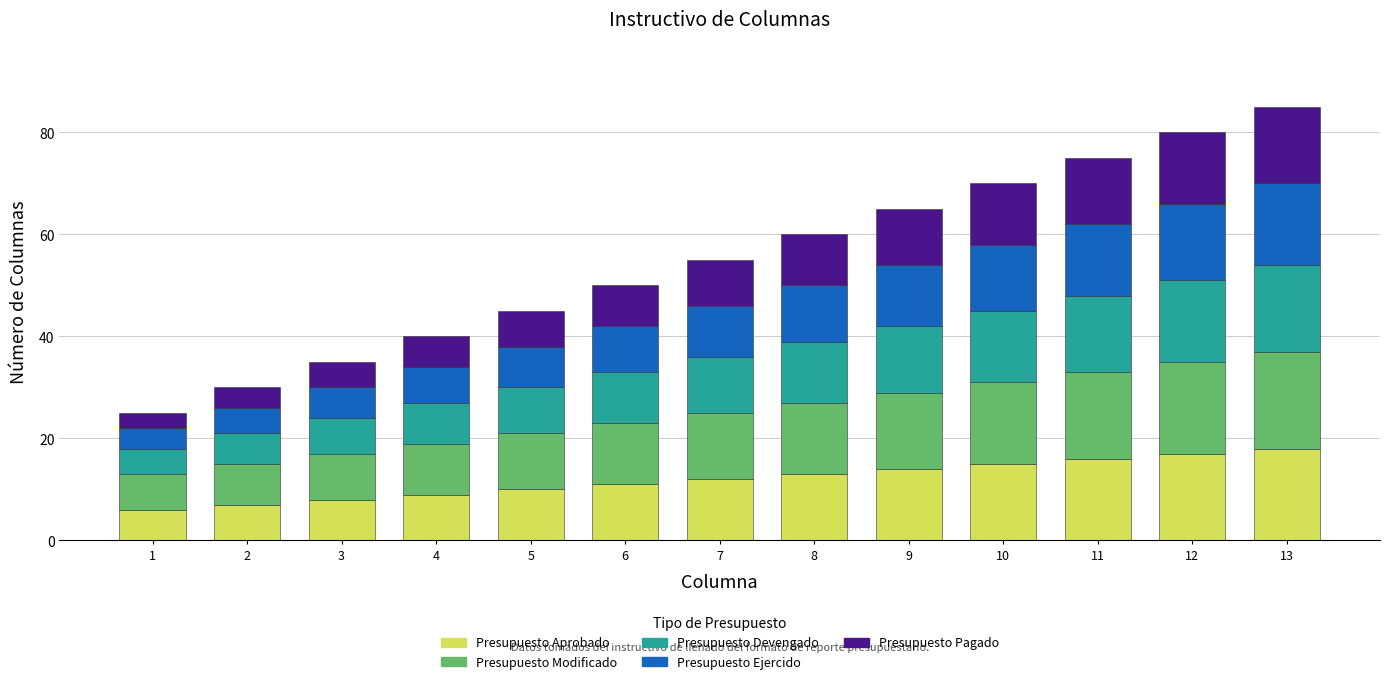

How many values in the Presupuesto Aprobado series are below 12?

6